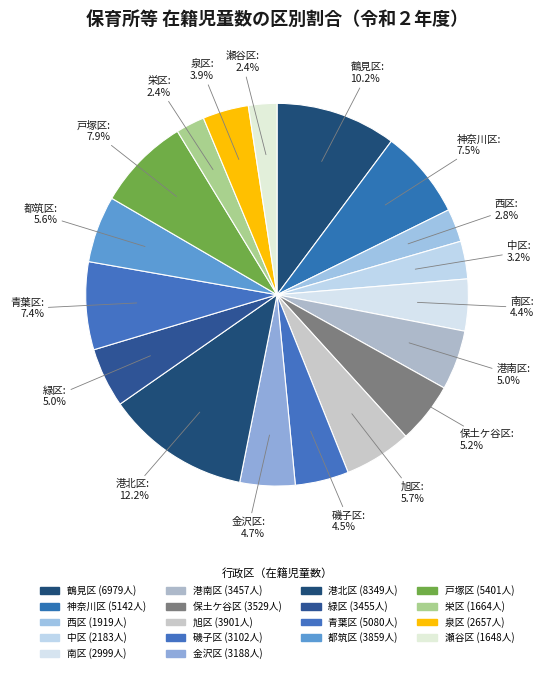

What is the largest slice in the pie chart?

港北区